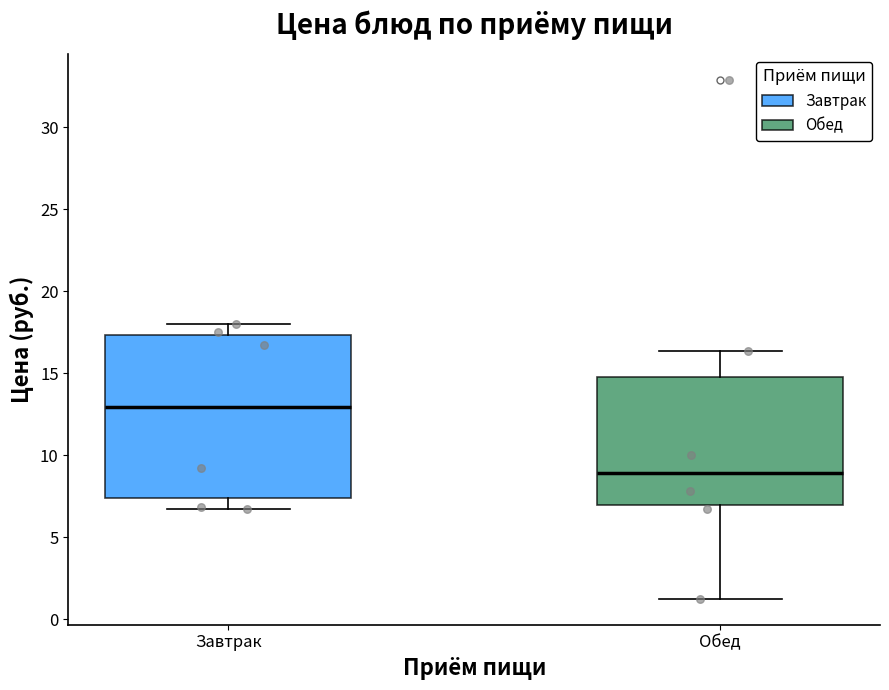

Comparing the boxes themselves (not the whiskers), which one is the tallest?

Завтрак